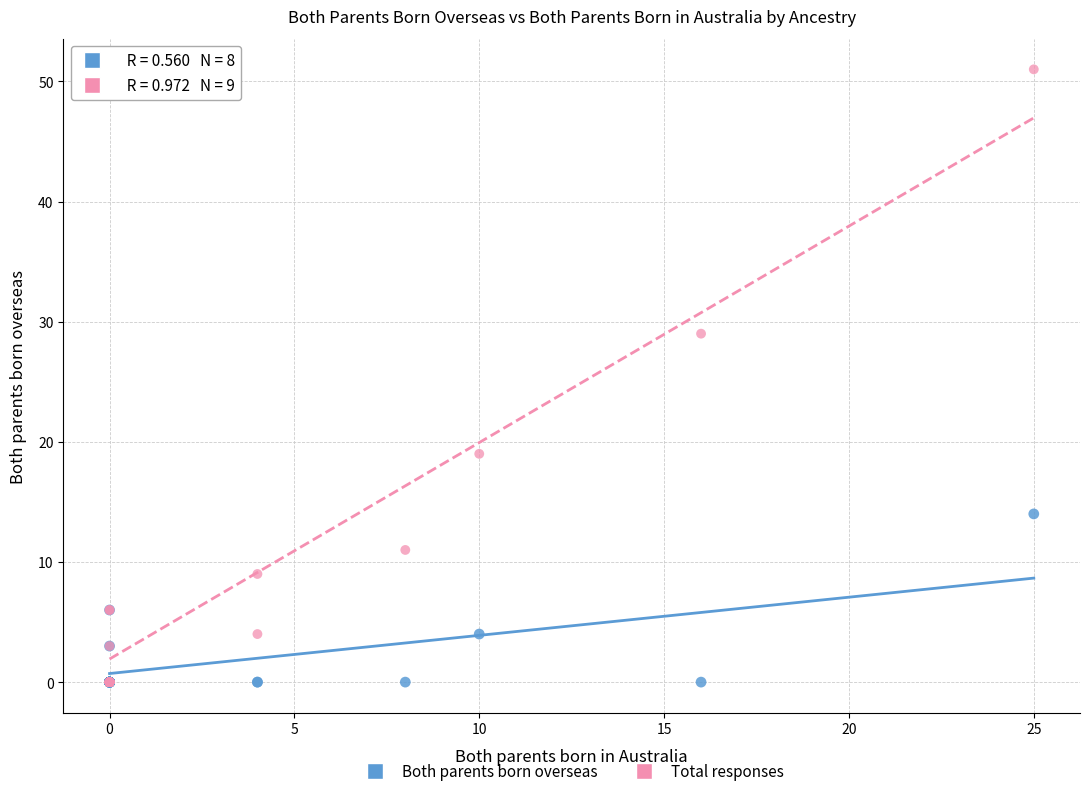

In the Total responses series, what Y value is closest to 25?

29